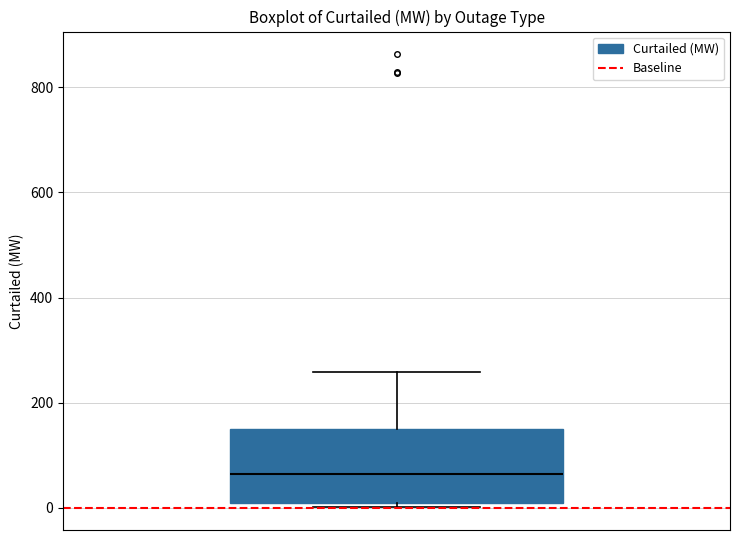

Transcribe this box plot: give where the median line is, the range the box spans, and where the two whiskers end, as read against the y-axis. The values are not printed on the chart, so give them approximately, as read against the axis.

median 60, box 0 to 140, whiskers 0 (just below the box's lower edge) to 260